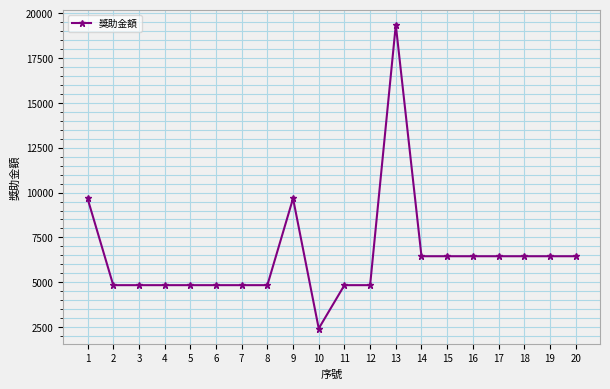

Is it true that the value at 4 is 6459?

False